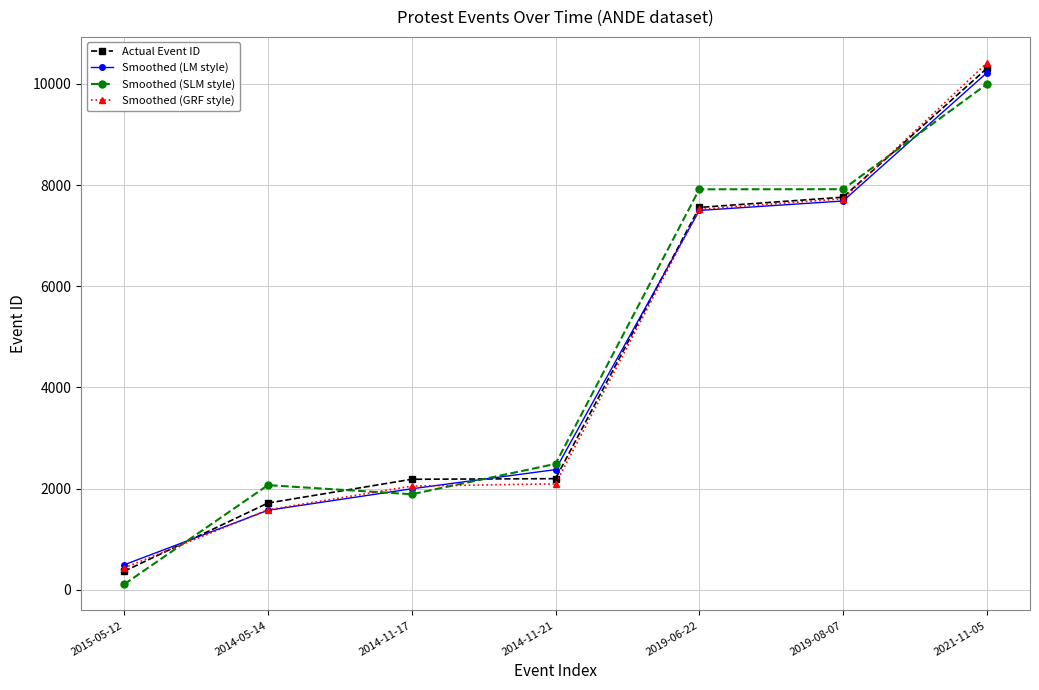

At which label is Smoothed (SLM style) closest to 5051?

2014-11-21